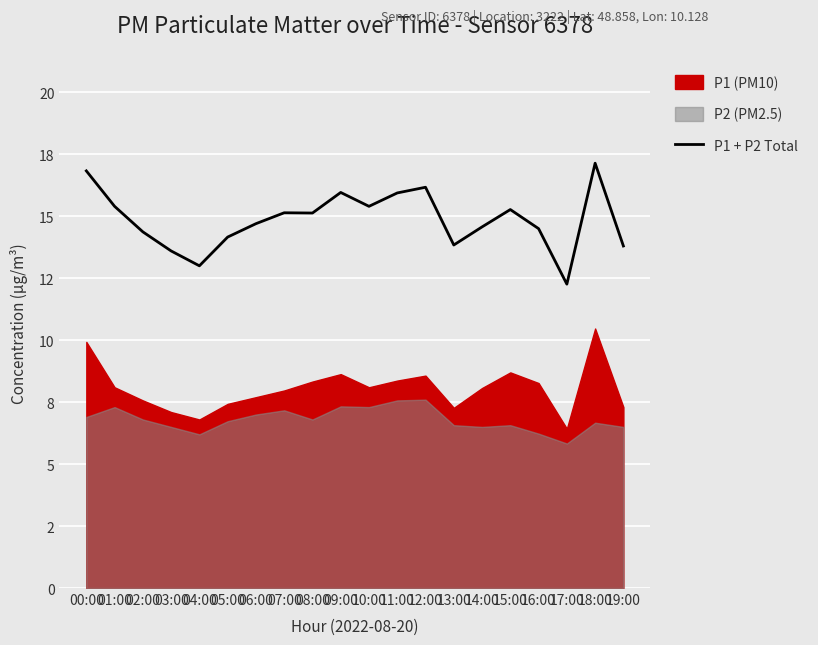

Is it true that the value at 11:00 is 7.4?

False